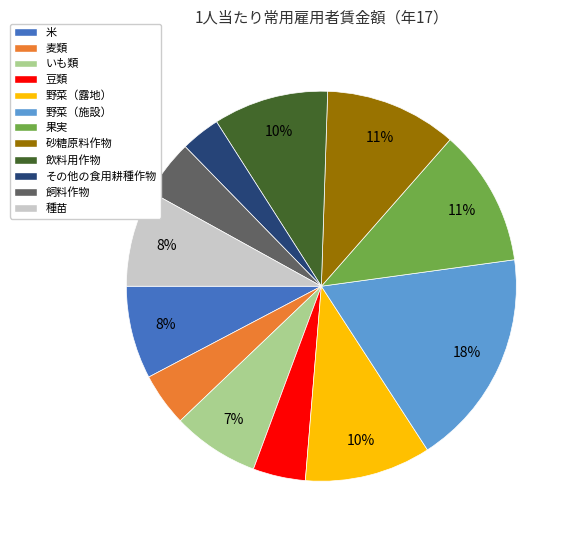

The その他の食用耕種作物 slice represents 9% of the pie. True or false?

False